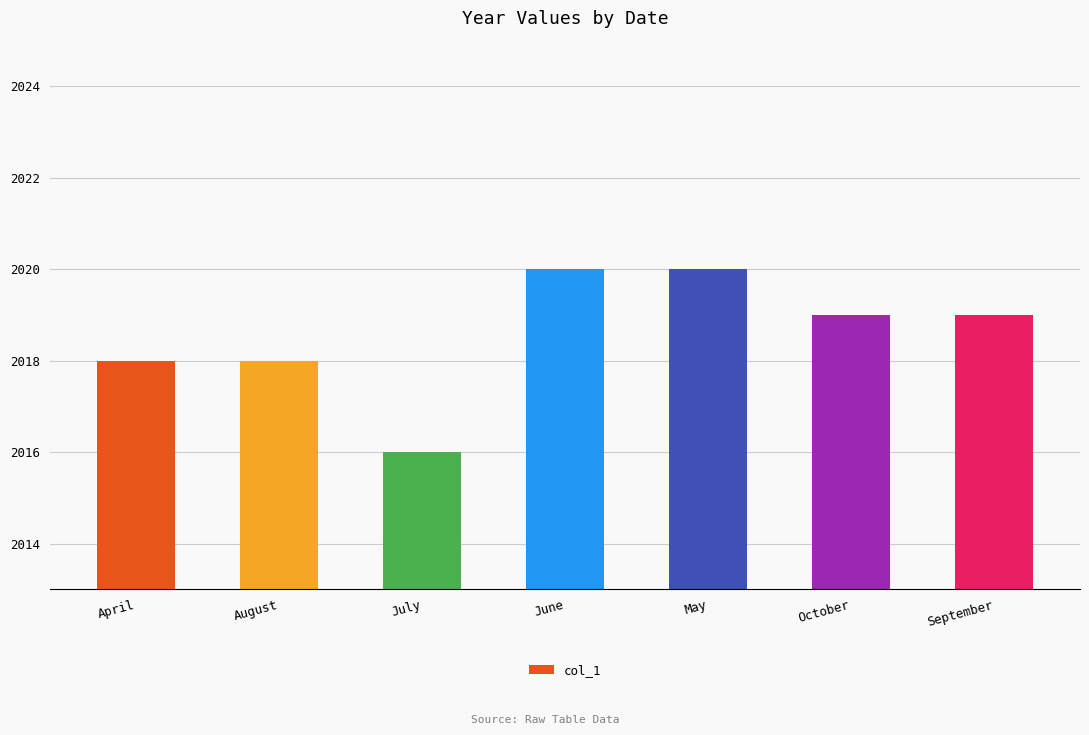

What is the difference between the values at October and May?

1